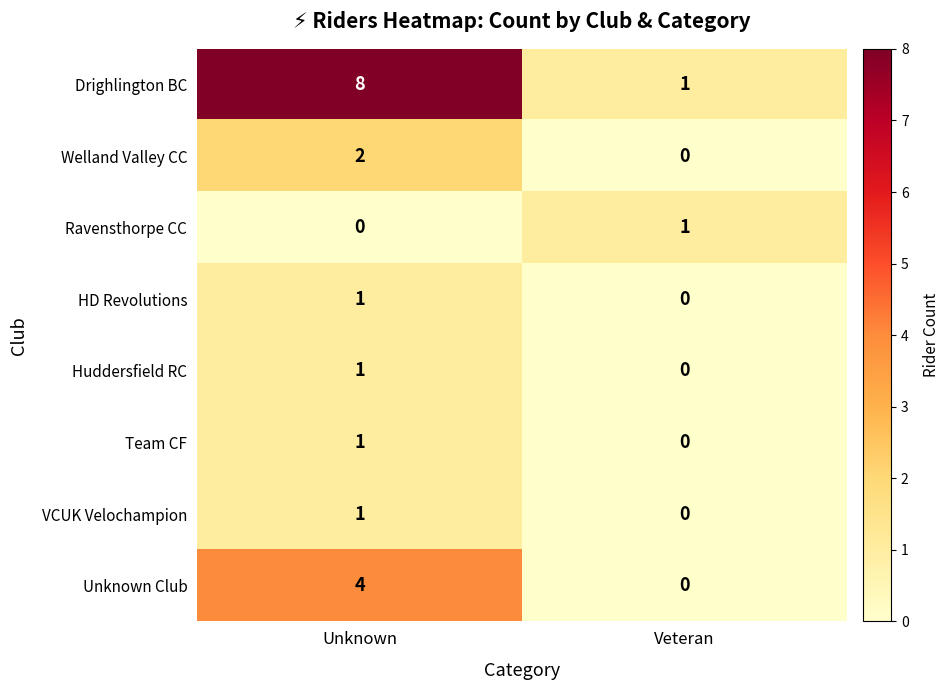

List the labels in order of Team CF value, largest first.

Unknown, Veteran